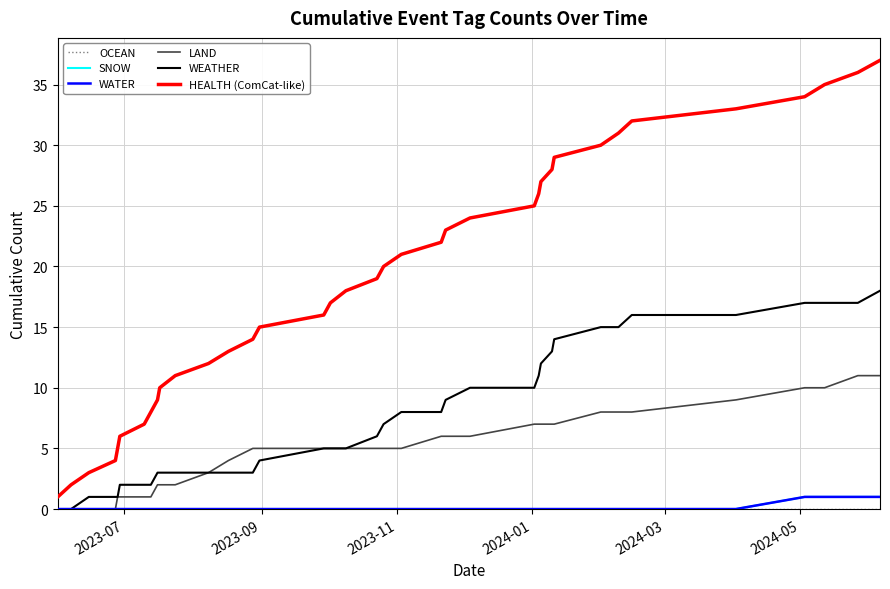

True or false: SNOW has more than 0 points higher than both neighbors.

False